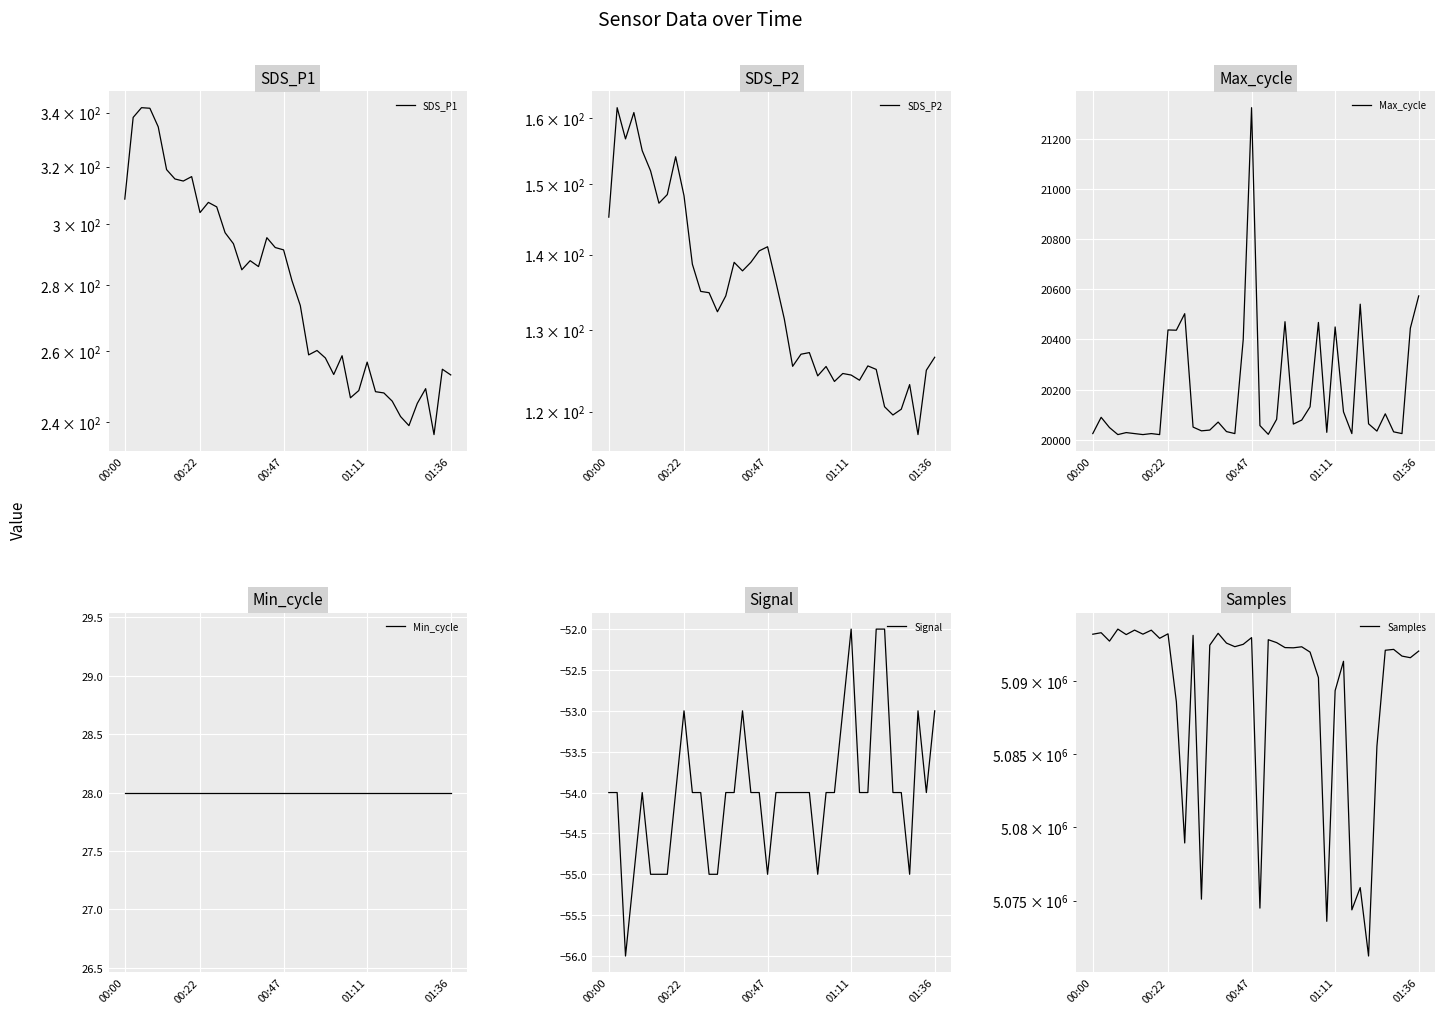

True or false: Signal and Min_cycle intersect in this chart.

False